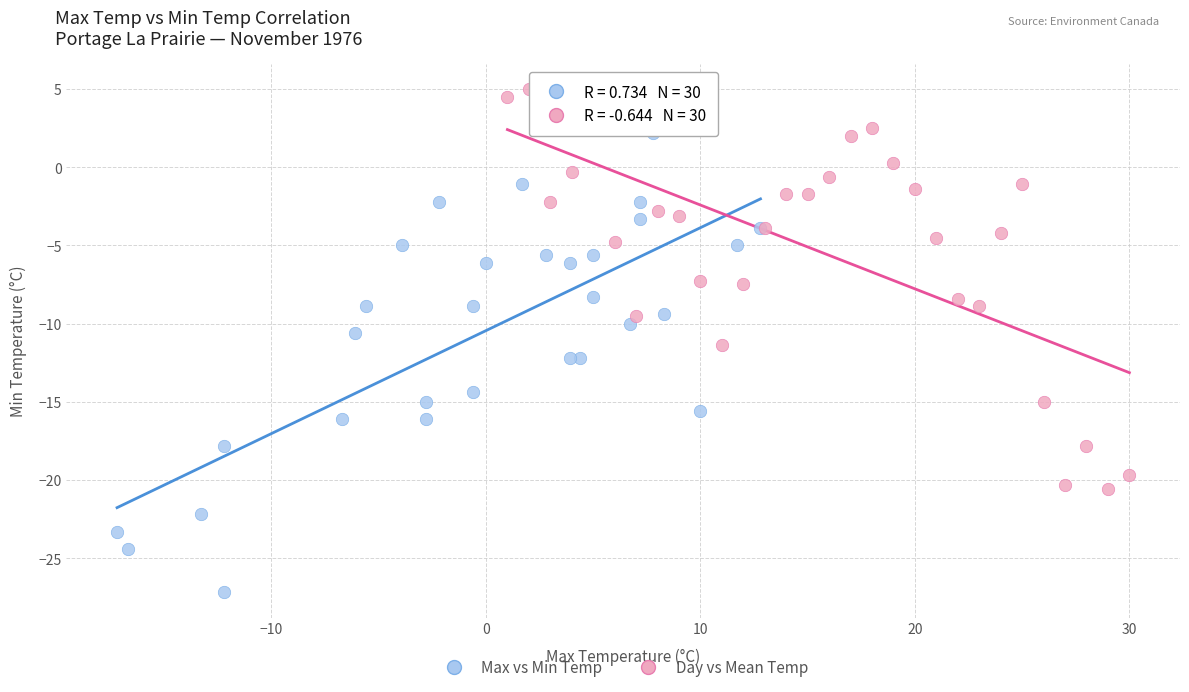

Which series contains the highest Y value?

Day vs Mean Temp